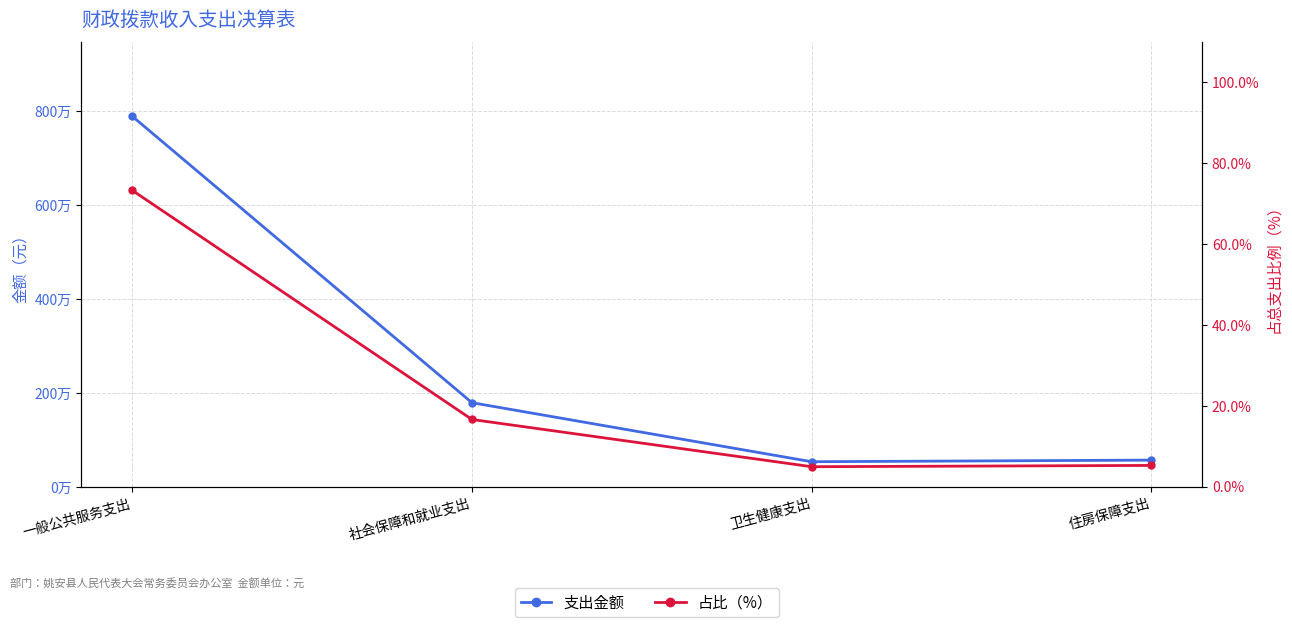

Is the value of 占比（%） at 卫生健康支出 greater than the value of 支出金额 at 社会保障和就业支出?

No